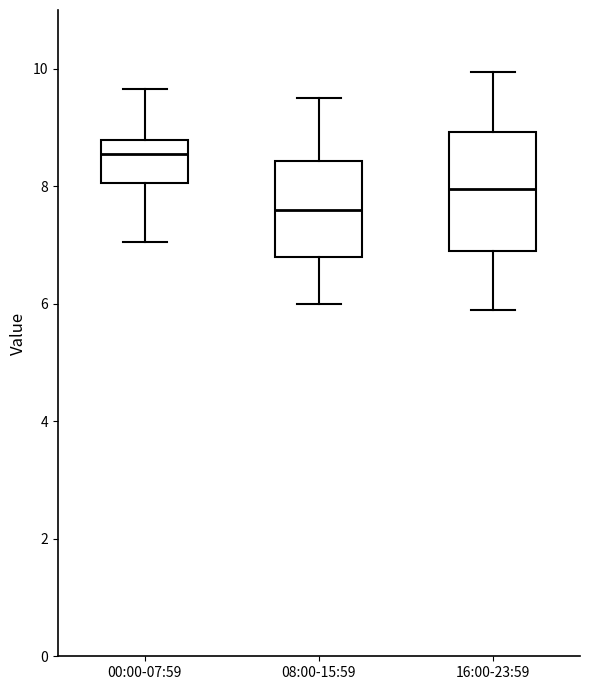

Reading left to right, read every box against the y-axis: the position of its median line, the range the box covers, and the ends of its whiskers. The values are not printed on the chart, so give them approximately, as read against the axis.

00:00-07:59: median 8.6, box 8.0 to 8.8, whiskers 7.0 to 9.6
08:00-15:59: median 7.6, box 6.8 to 8.4, whiskers 6.0 to 9.6
16:00-23:59: median 8.0, box 7.0 to 9.0, whiskers 6.0 to 10.0